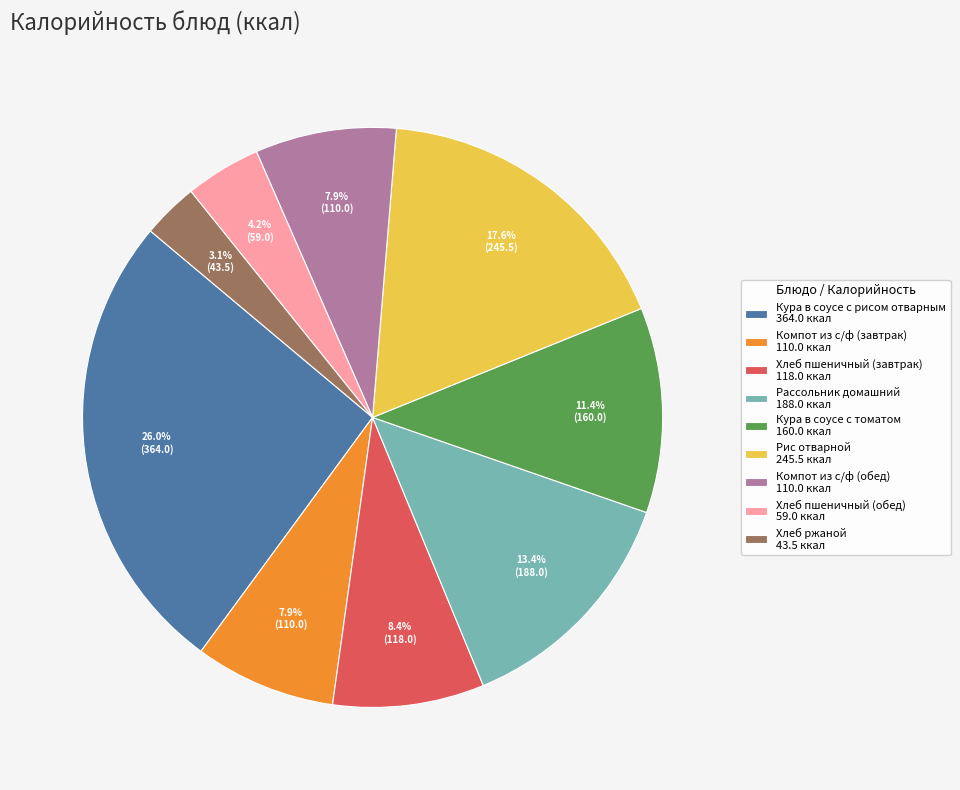

Which category has the smallest portion of the pie?

Хлеб ржаной